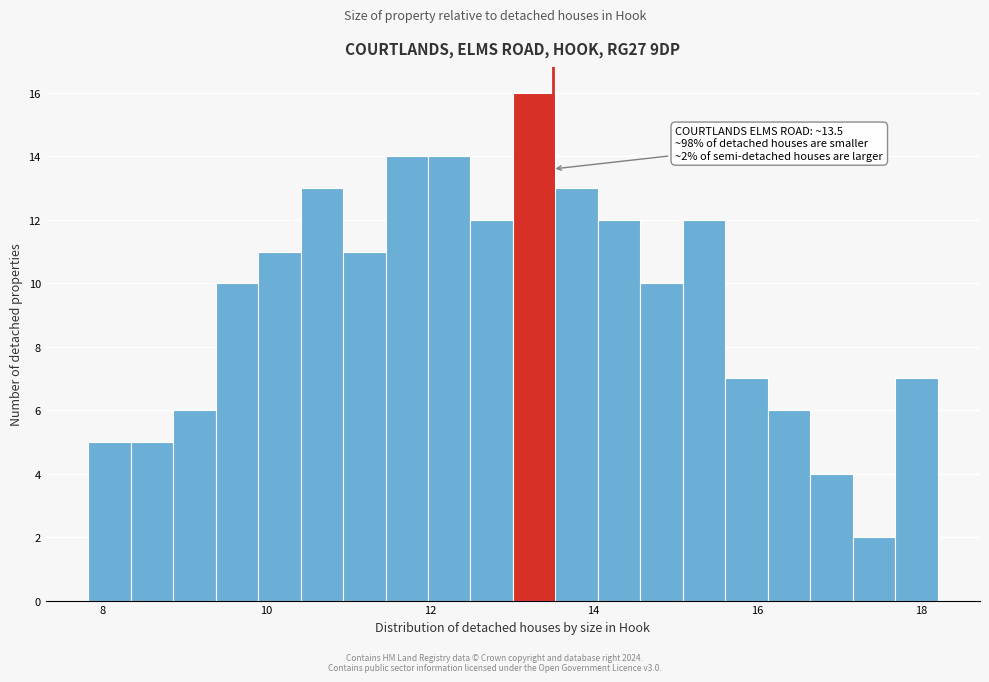

Around what value on the x-axis is the tallest bar? Give the approximate position of its centre, as read against the axis.

13.2